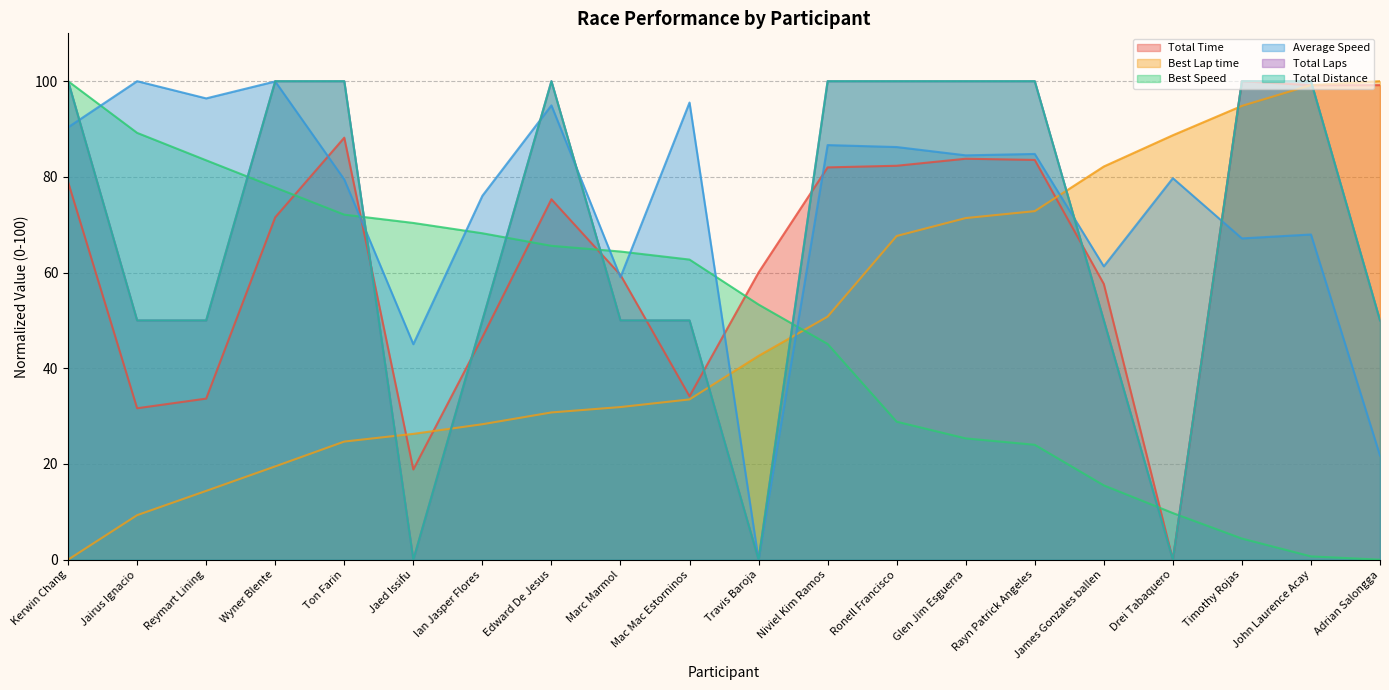

What is the spread (max minus min) of values at Ronell Francisco?

71.2